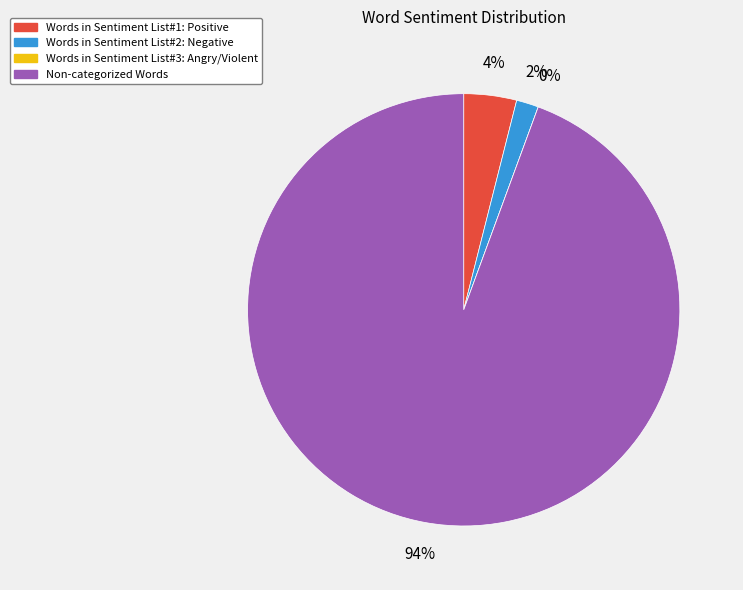

How many segments does this pie chart have?

4